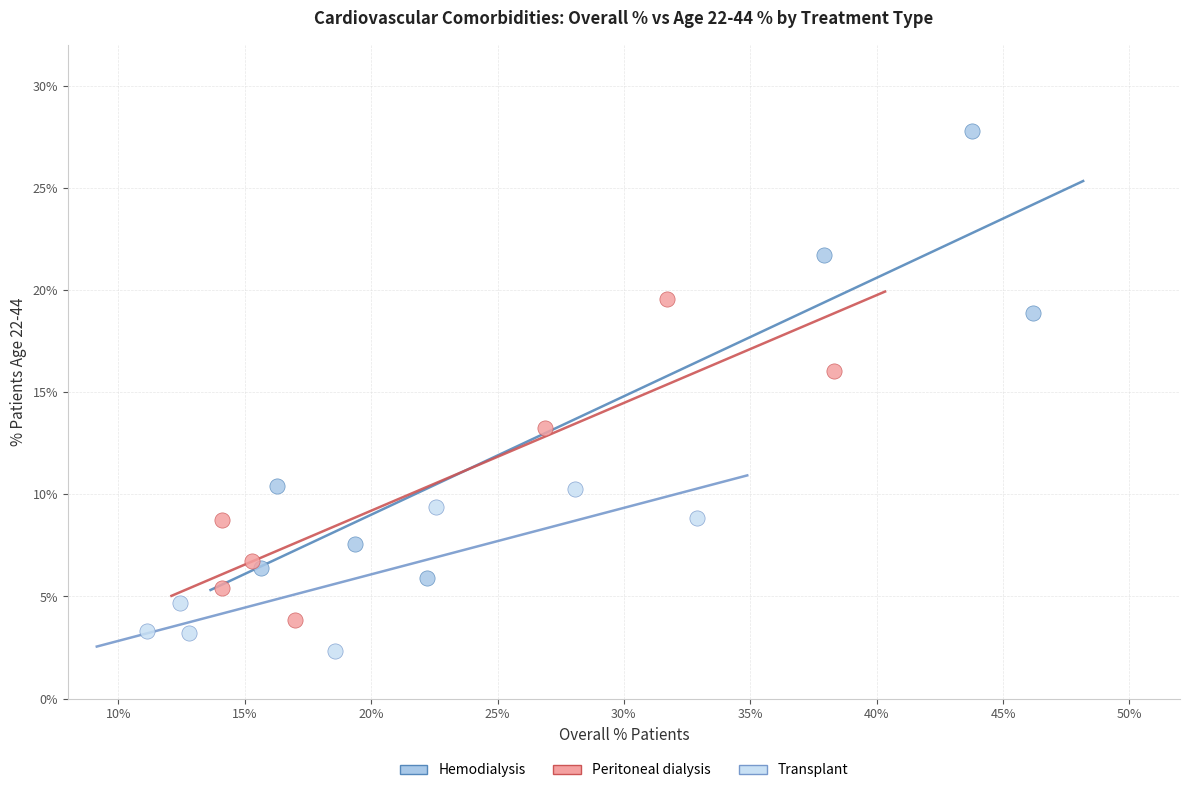

Which series reaches the maximum Y coordinate?

Hemodialysis